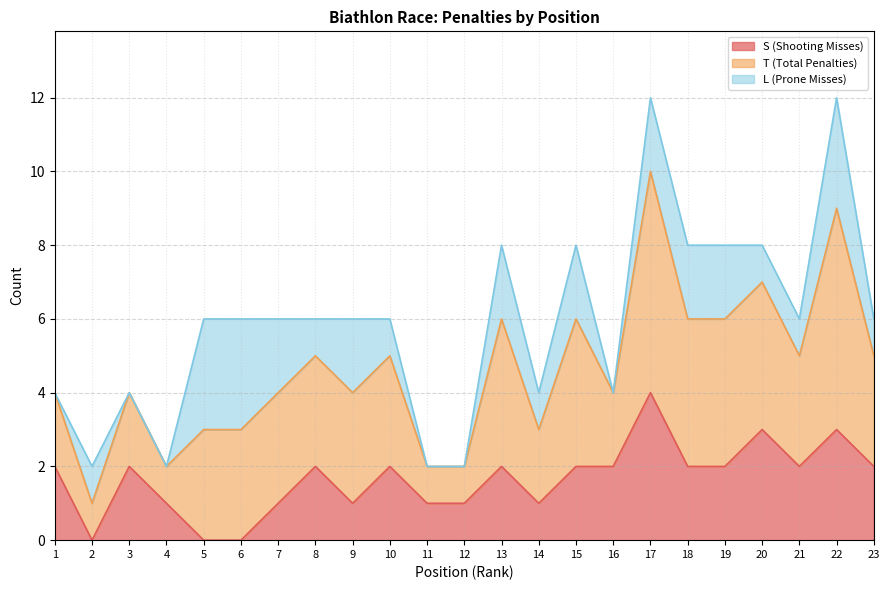

The value of S (Shooting Misses) at 2 is 0. True or false?

True